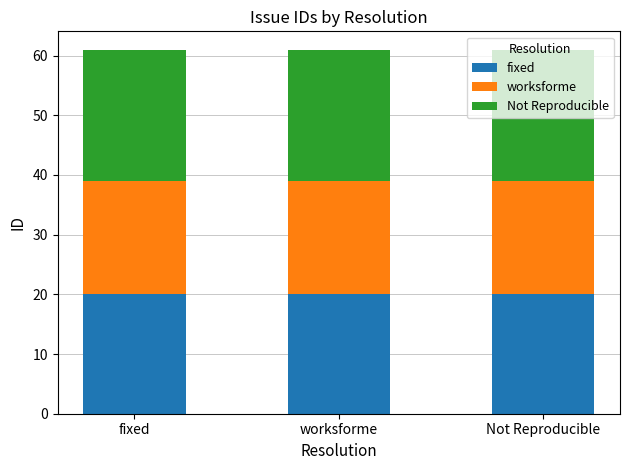

The fixed series shows 20 at fixed. True or false?

True